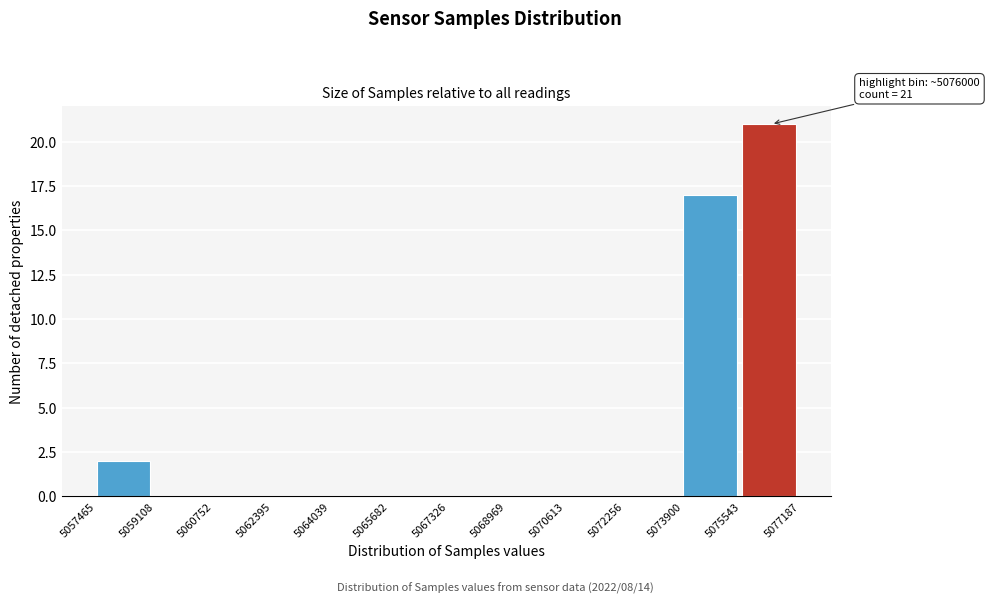

Which range on the x-axis has the tallest bar?

5075543 to 5077187